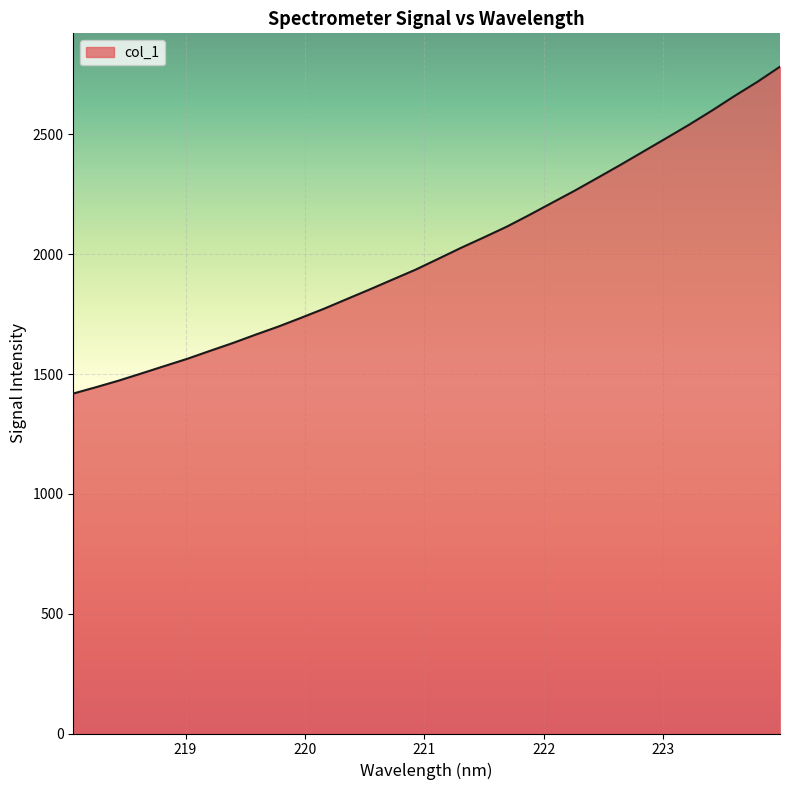

Reading left to right, extract all data points from this chart.

1418.7	1445.3	1472.9	1503.0	1533.5	1563.8	1597.0	1629.8	1664.8	1698.6	1735.3	1773.0	1813.3	1853.4	1894.5	1935.4	1980.9	2026.8	2070.3	2114.8	2164.2	2215.2	2266.0	2319.4	2373.2	2428.6	2484.1	2540.0	2598.8	2660.1	2719.0	2782.7